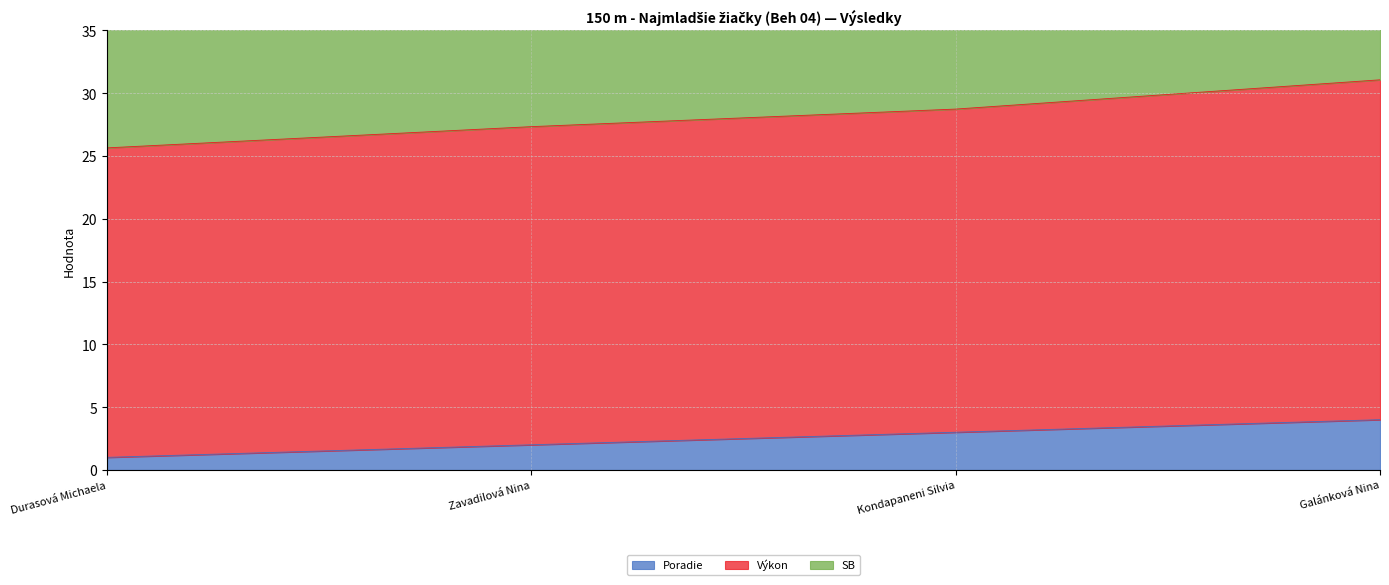

True or false: Výkon and Poradie cross at least once.

False